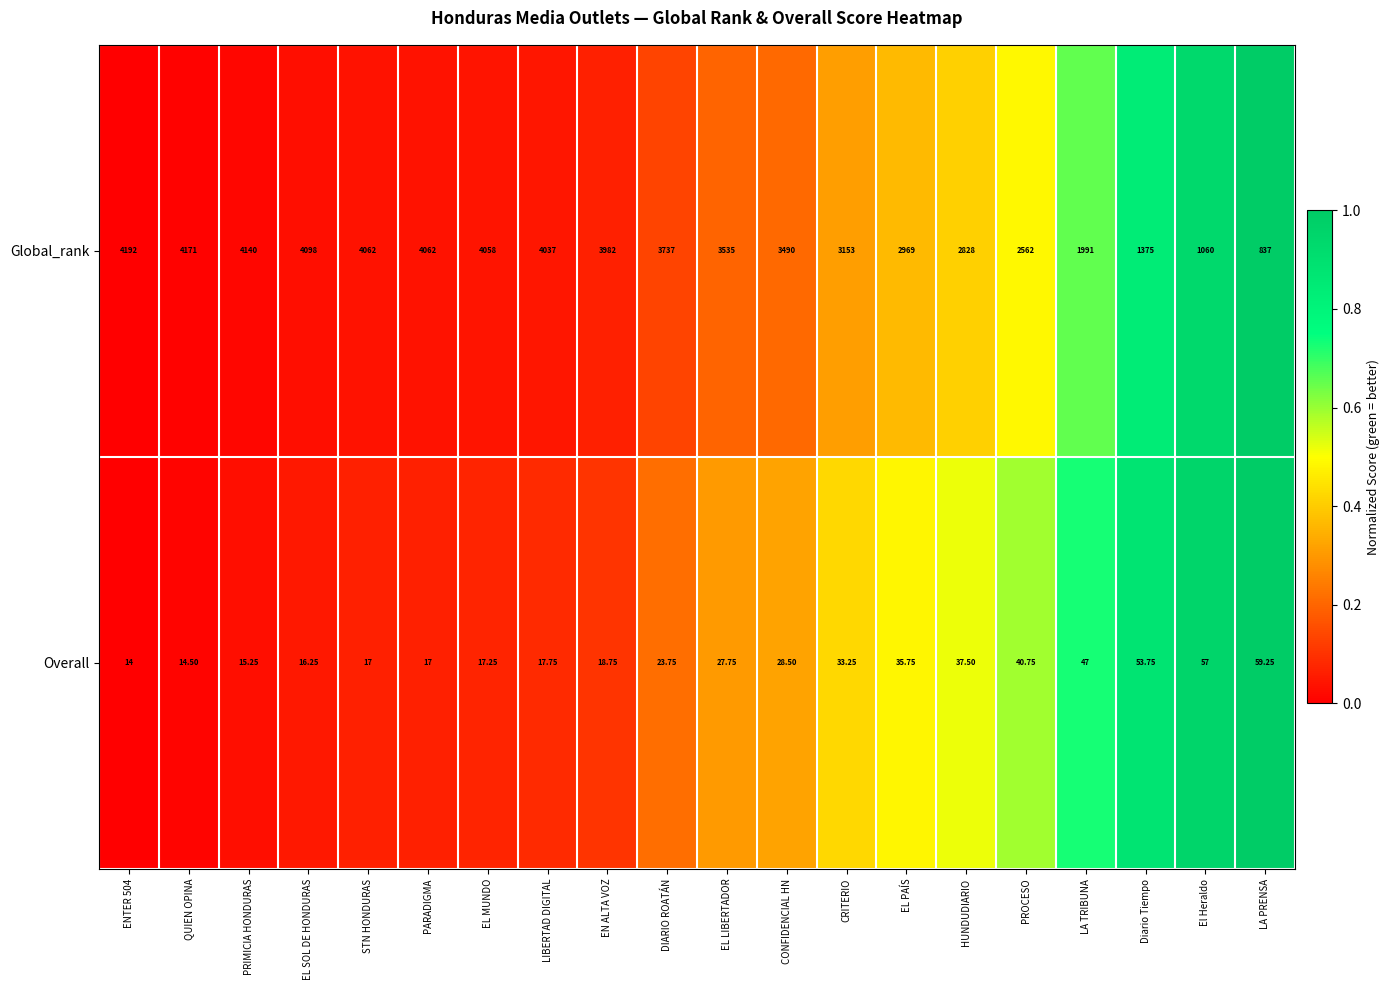

At which label does Global_rank reach its minimum?

LA PRENSA